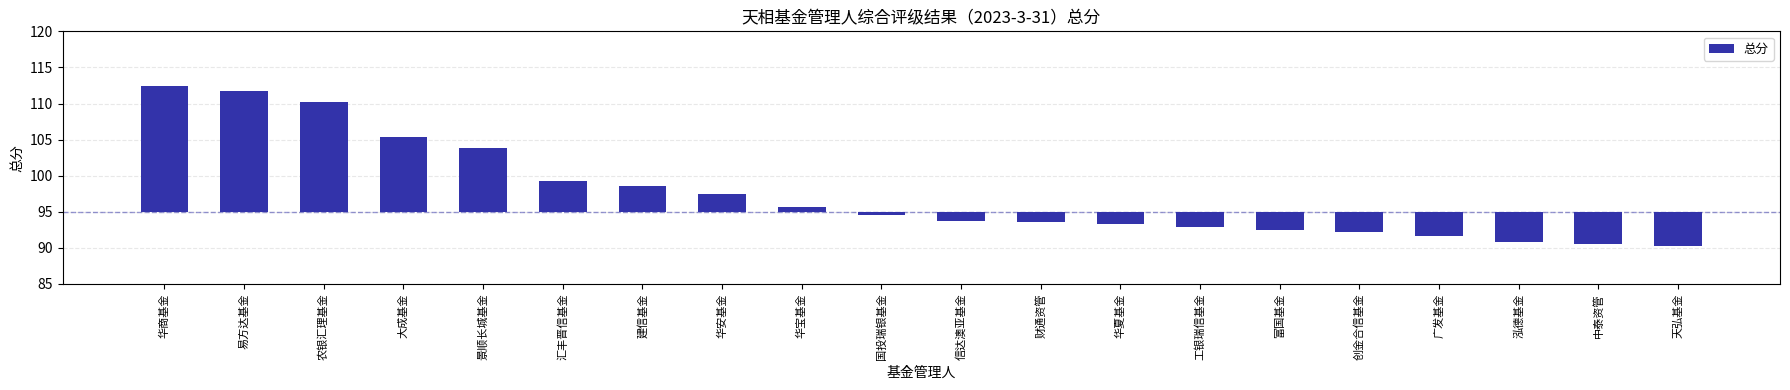

The chart shows a value of -2.3 at 天弘基金. True or false?

False